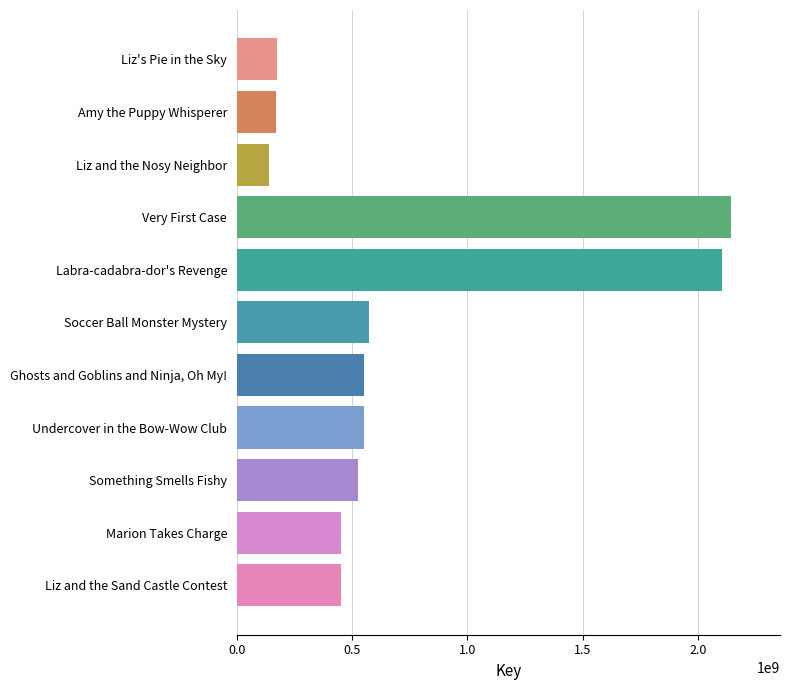

What is the maximum value shown in the chart?

2141536195